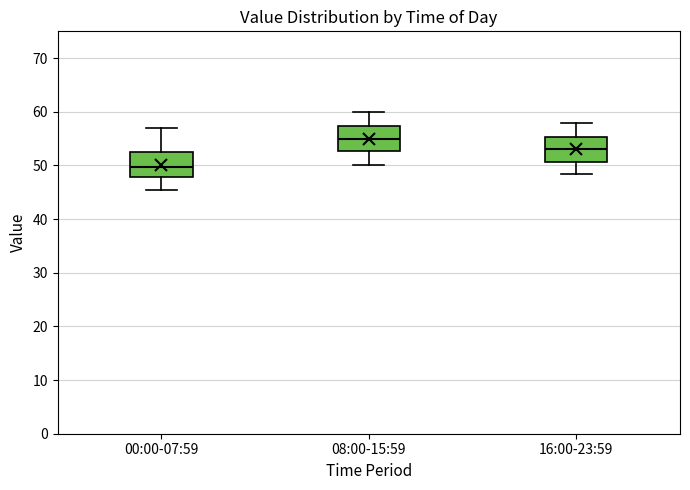

Which box's median line is the lowest?

00:00-07:59